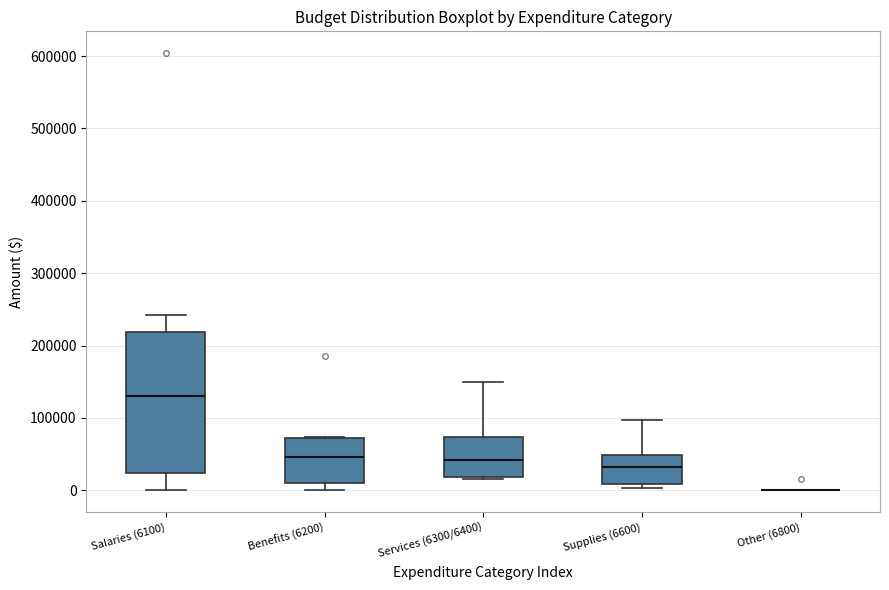

Comparing the boxes themselves (not the whiskers), which one is the tallest?

Salaries (6100)